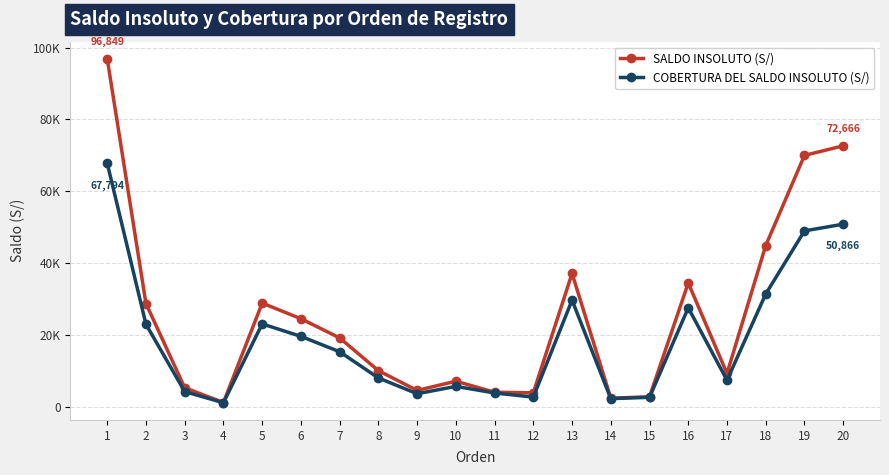

Which series has the widest spread of values?

SALDO INSOLUTO (S/)